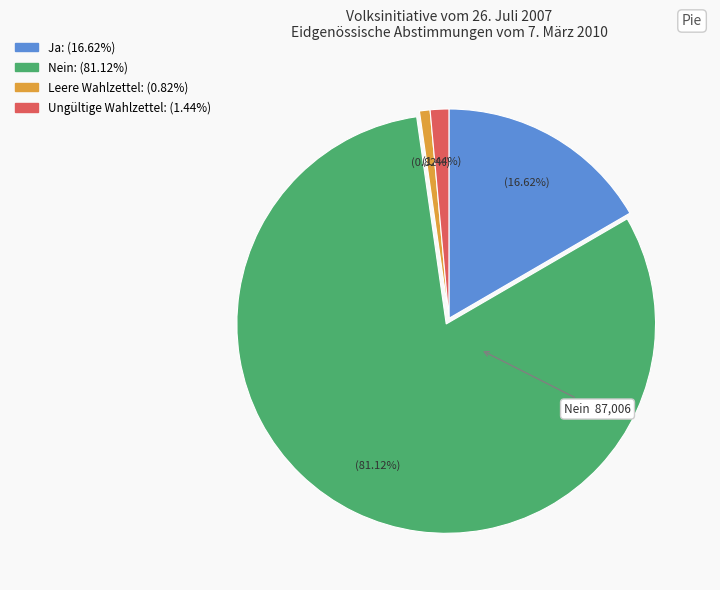

Is there a majority slice in this chart?

Yes